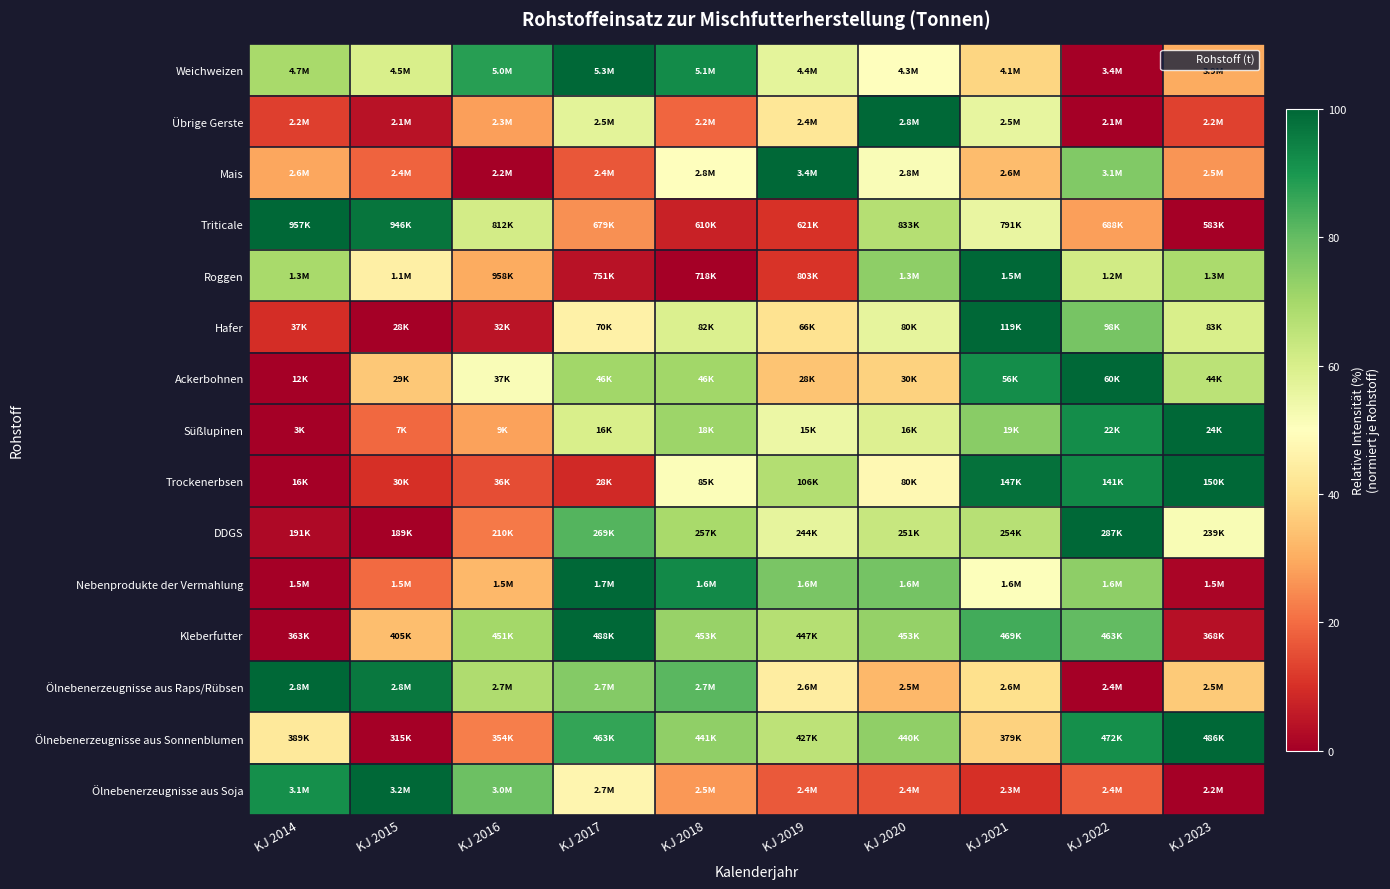

Which series has the largest range (max minus min)?

Weichweizen